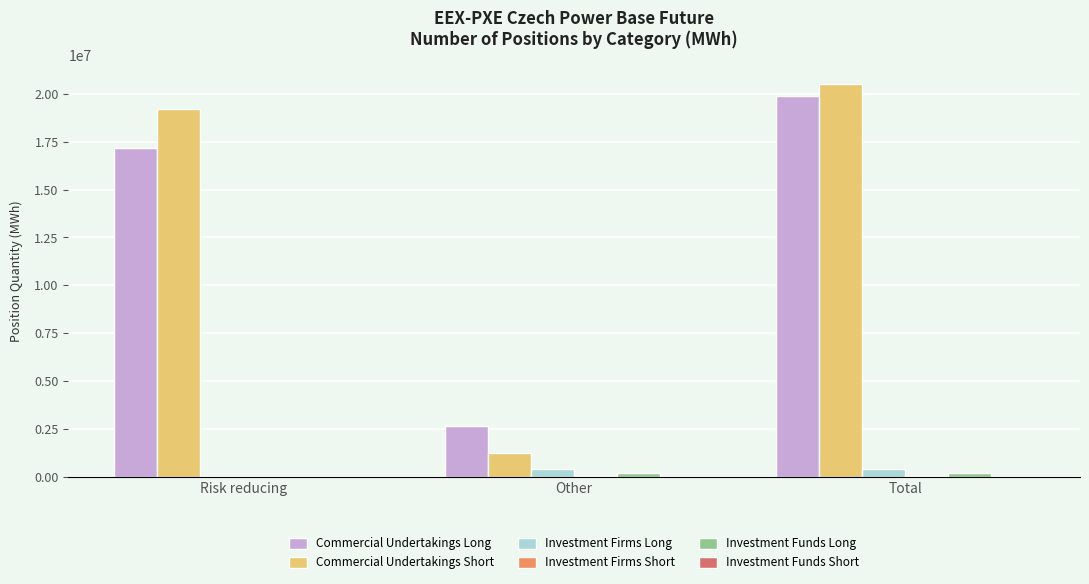

What is the maximum value shown in the chart?

20476233